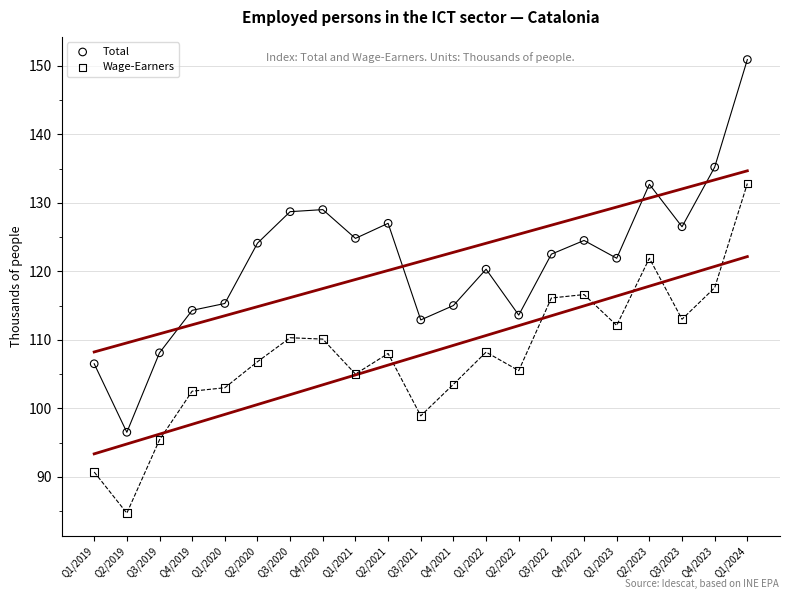

What are all the series names shown in the legend?

Total, Wage-Earners